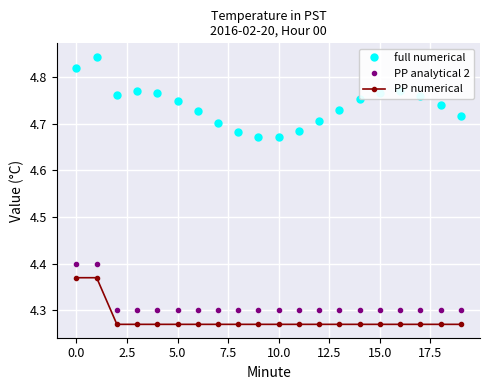

At how many categories does at least one series exceed 4?

20